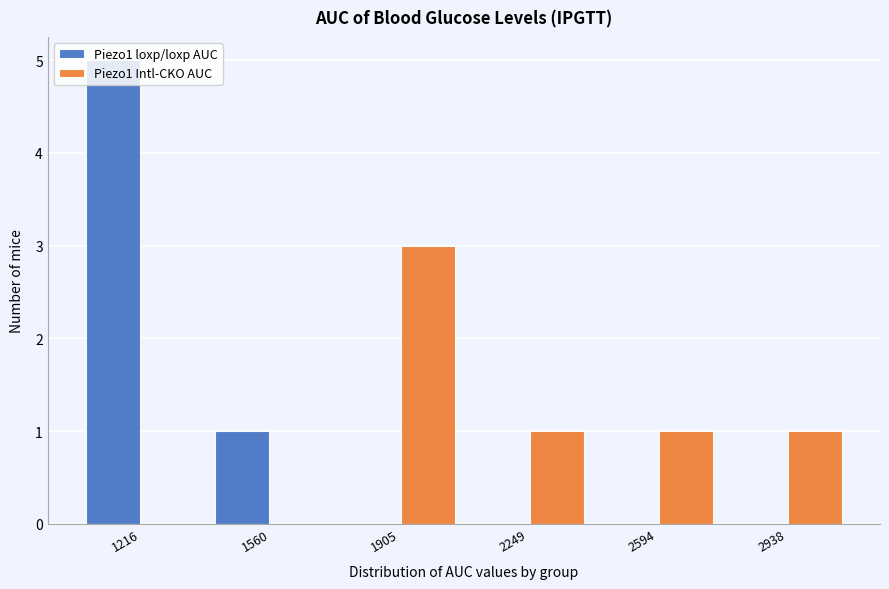

In the Piezo1 loxp/loxp AUC series, which range on the x-axis has the tallest bar?

1050 to 1400